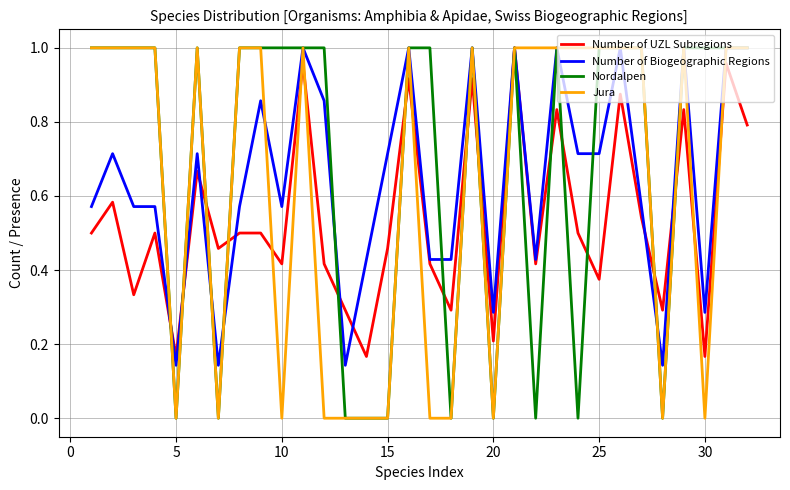

Which series has the largest total across all categories?

Nordalpen